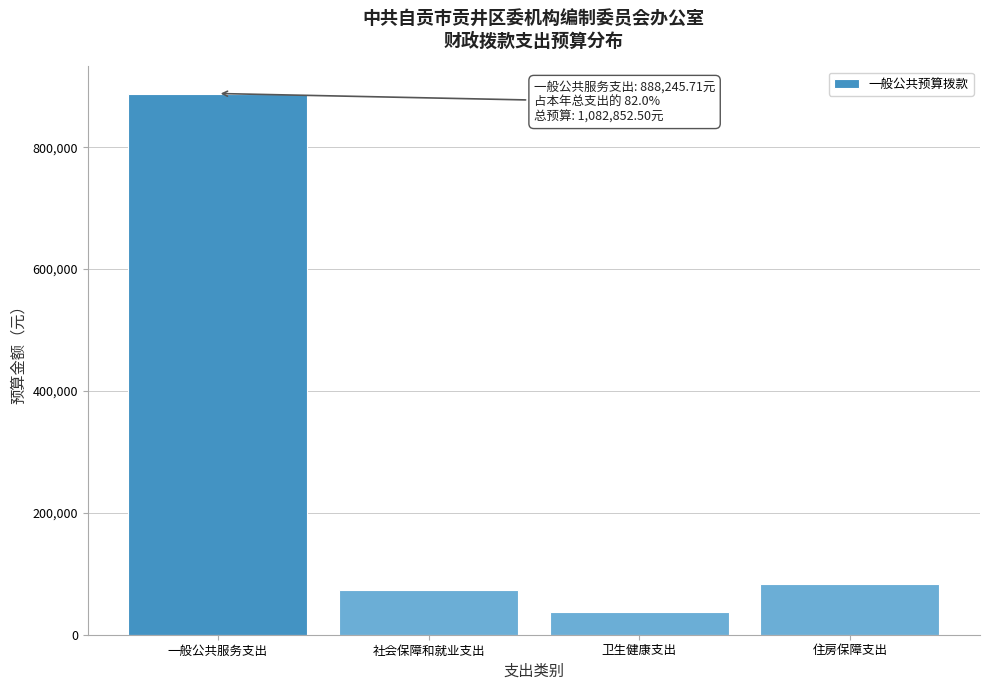

Reading left to right, transcribe all the data shown in this chart.

一般公共服务支出=888245.7	社会保障和就业支出=73203.4	卫生健康支出=37458.4	住房保障支出=83945.0